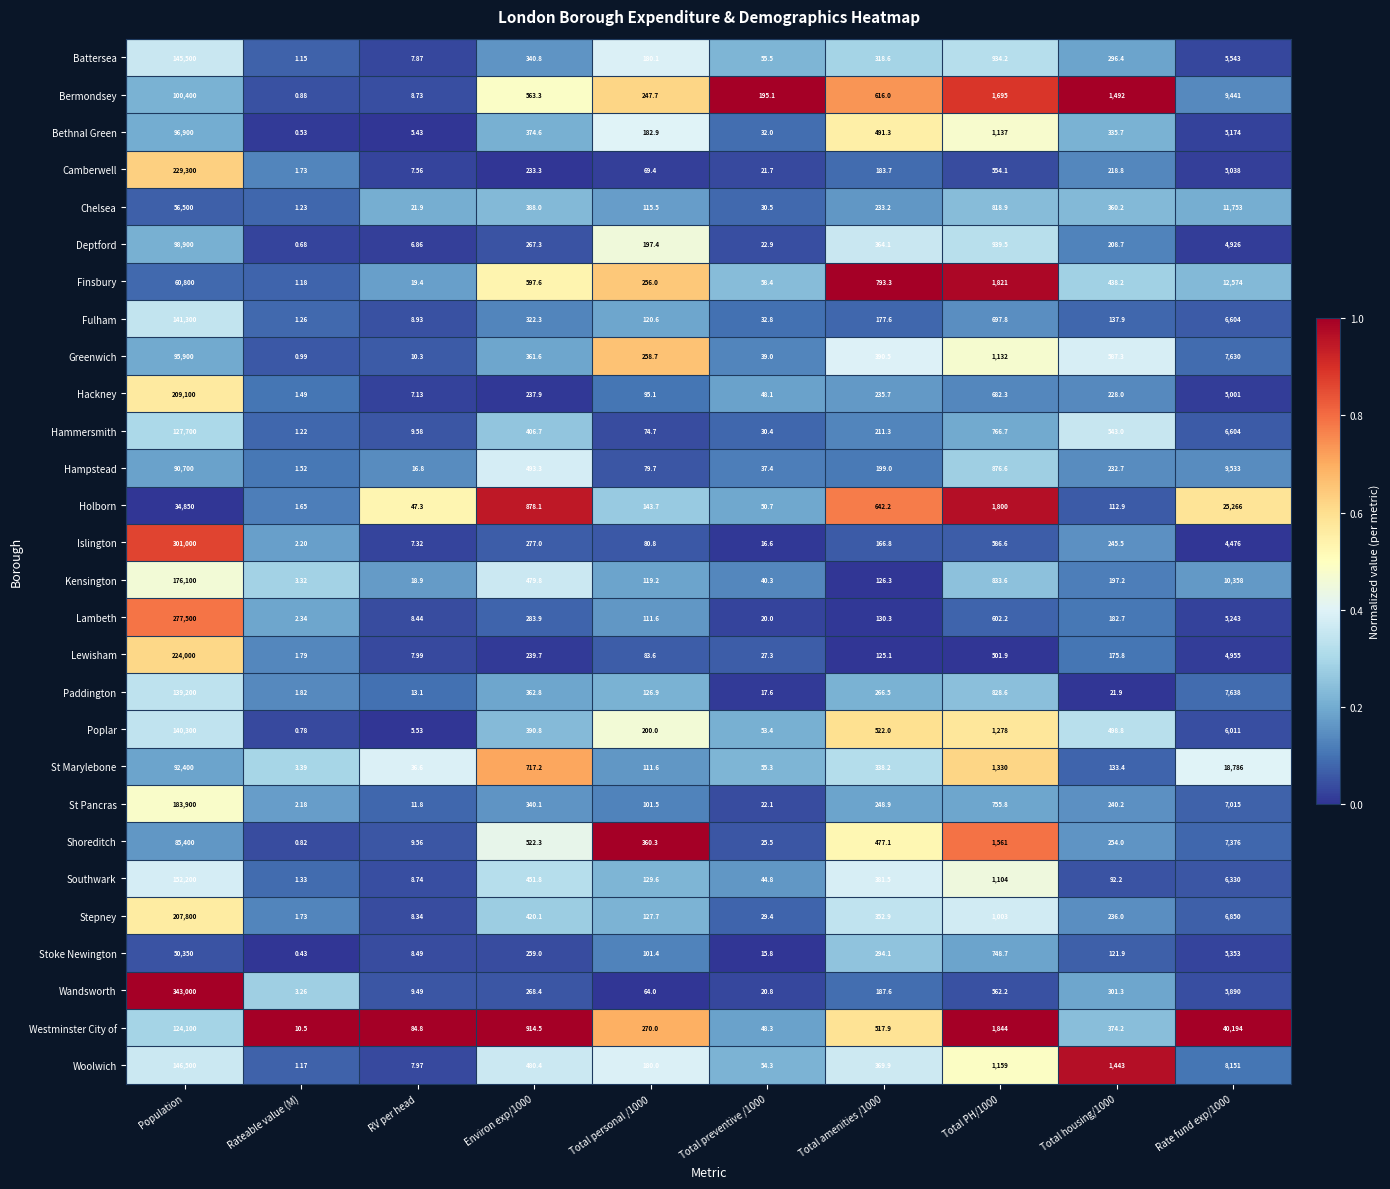

Rank the series by their maximum value, from highest to lowest.

Wandsworth, Islington, Lambeth, Camberwell, Lewisham, Hackney, Stepney, St Pancras, Kensington, Southwark, Woolwich, Battersea, Fulham, Poplar, Paddington, Hammersmith, Westminster City of, Bermondsey, Deptford, Bethnal Green, Greenwich, St Marylebone, Hampstead, Shoreditch, Finsbury, Chelsea, Stoke Newington, Holborn